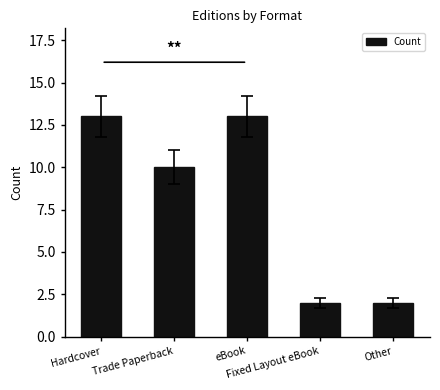

What value does the data have at Hardcover, to the nearest 10?

10